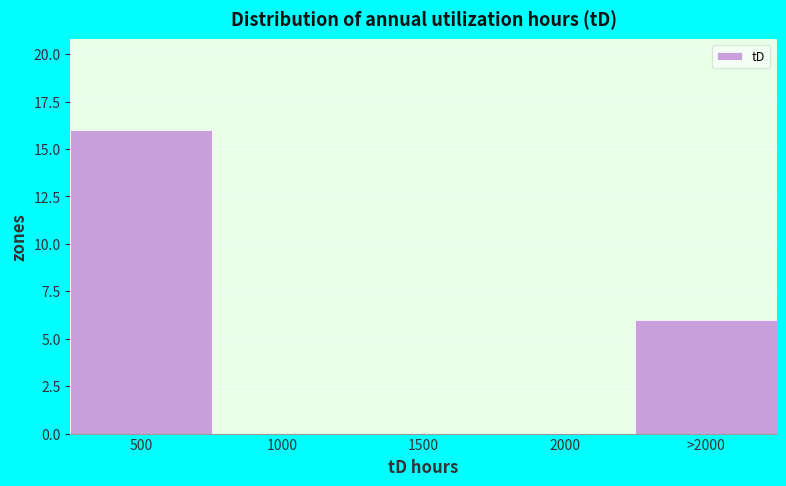

Reading left to right, what are all the values shown in this chart?

500=16	1000=0	1500=0	2000=0	>2000=6